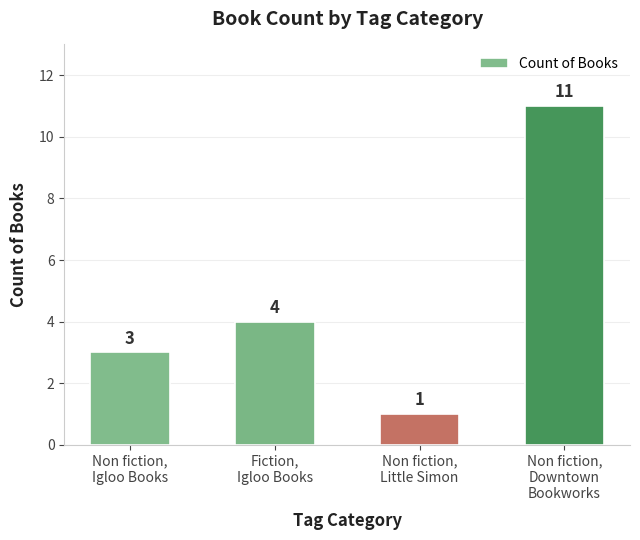

How many data points does each series have?

4